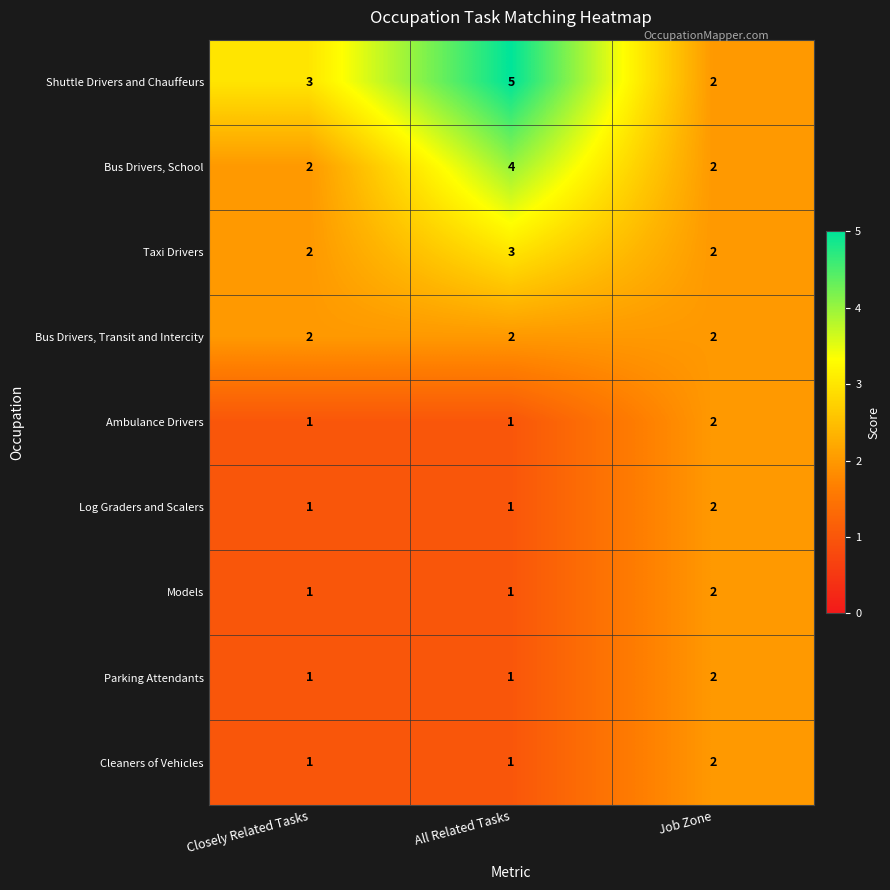

How many Bus Drivers, School values are between 2 and 4?

3